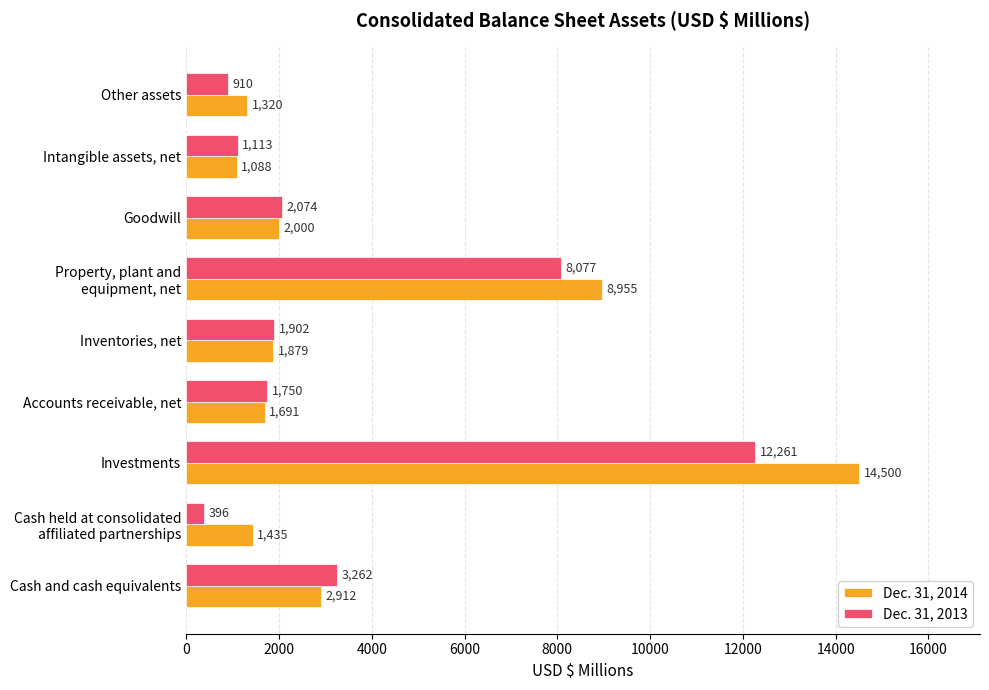

What is the difference between the maximum and second lowest values in the Dec. 31, 2014 series?

13180